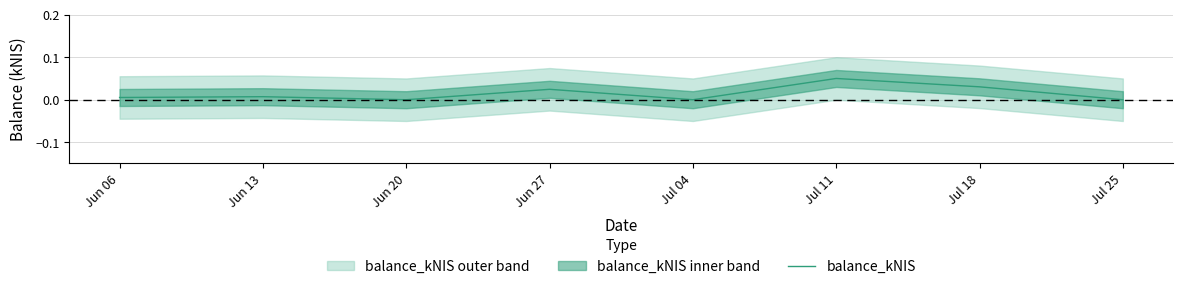

Which category has the lowest value across all series?

Jun 20